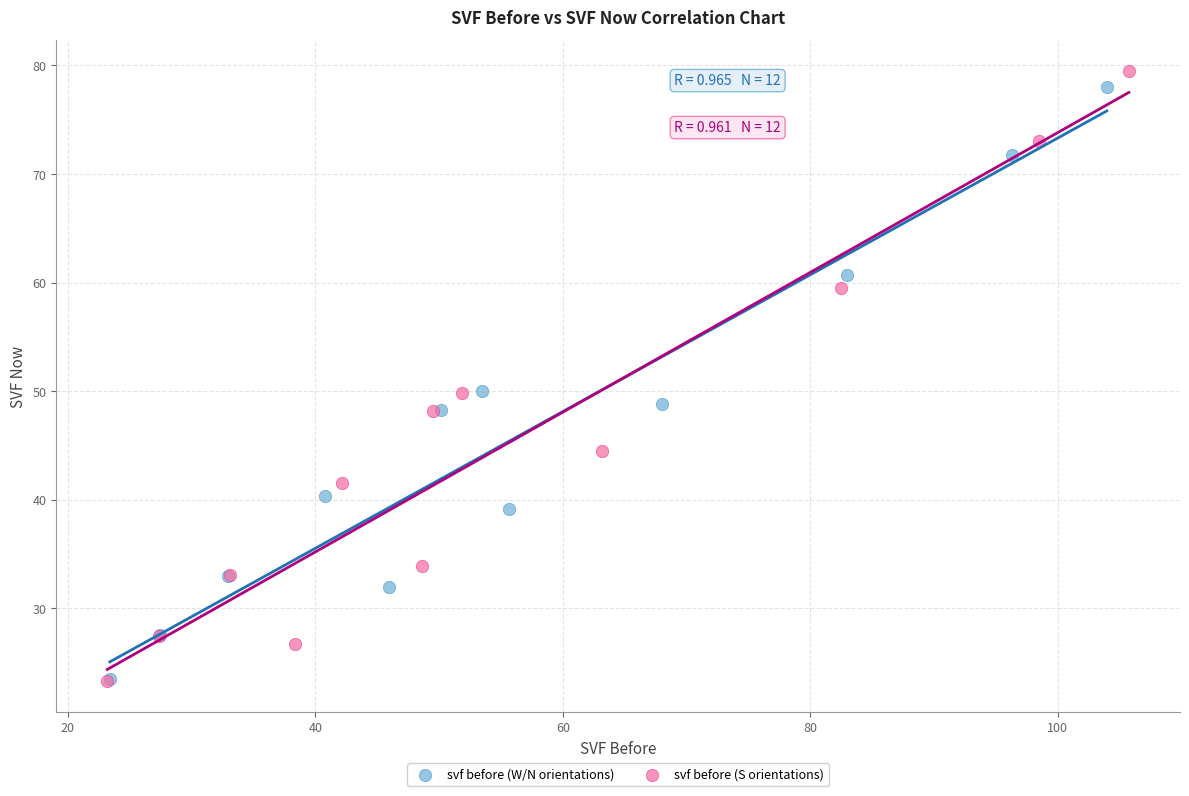

Which series has the widest spread of Y values?

svf before (S orientations)